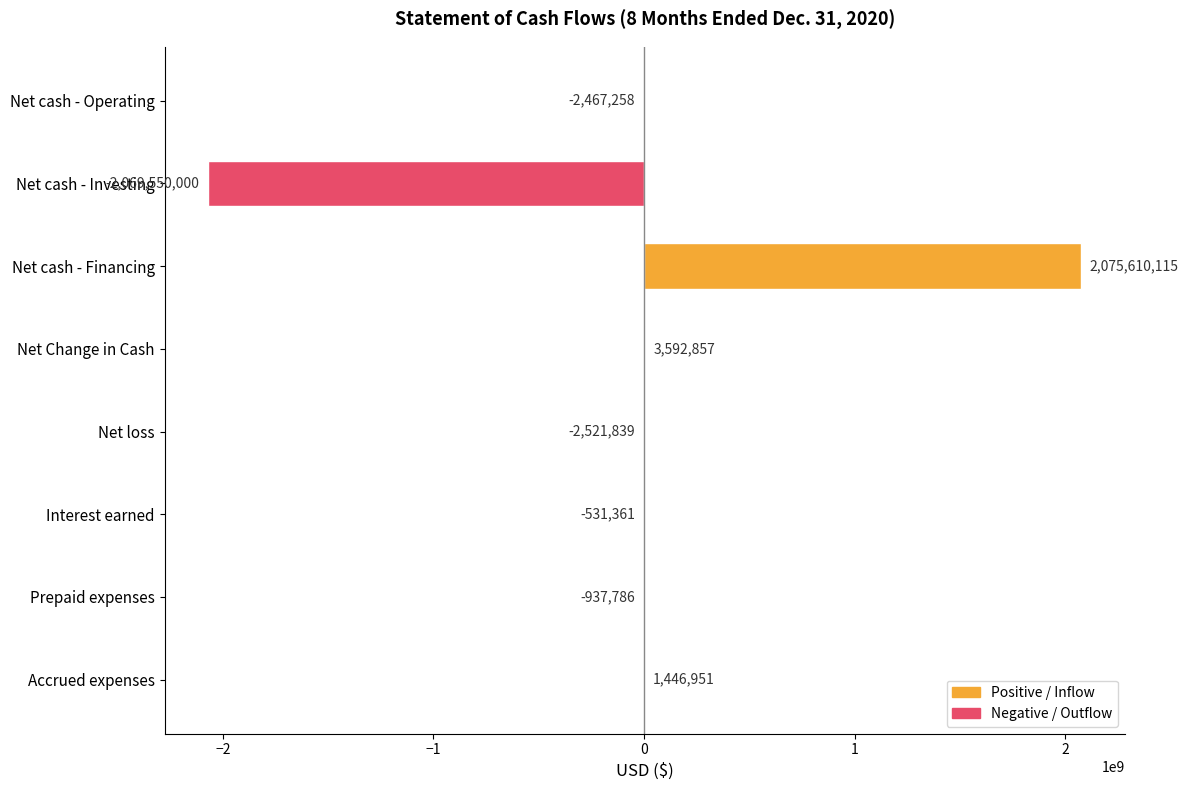

What is the sum of all values?

4641679